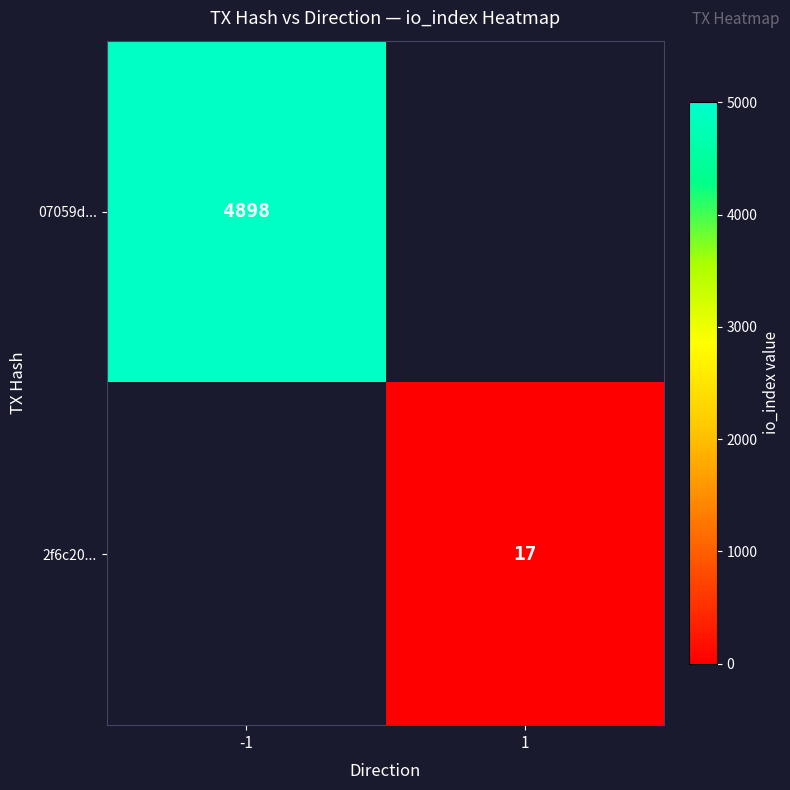

Is it true that 2f6c20... equals 17 at 1?

True